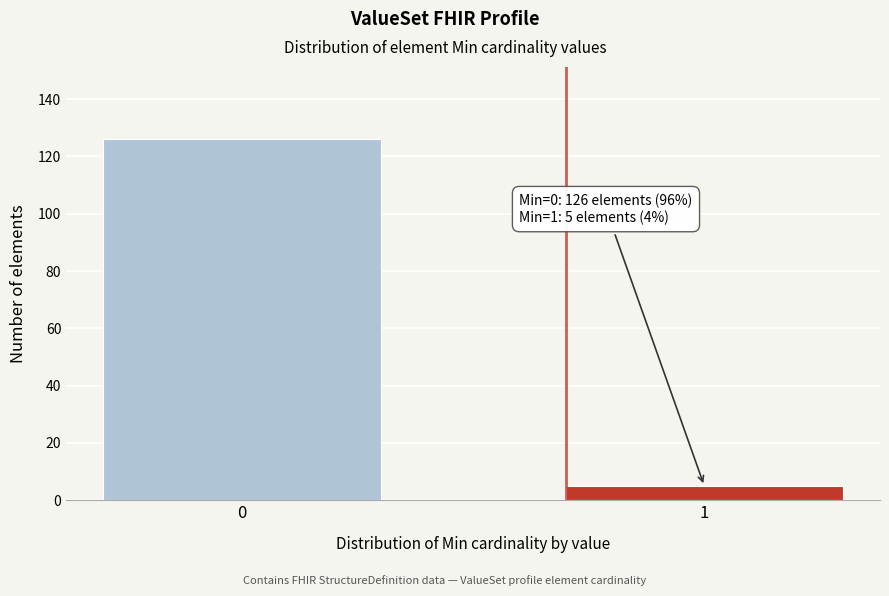

Reading left to right, what are all the values shown in this chart?

0=126	1=5